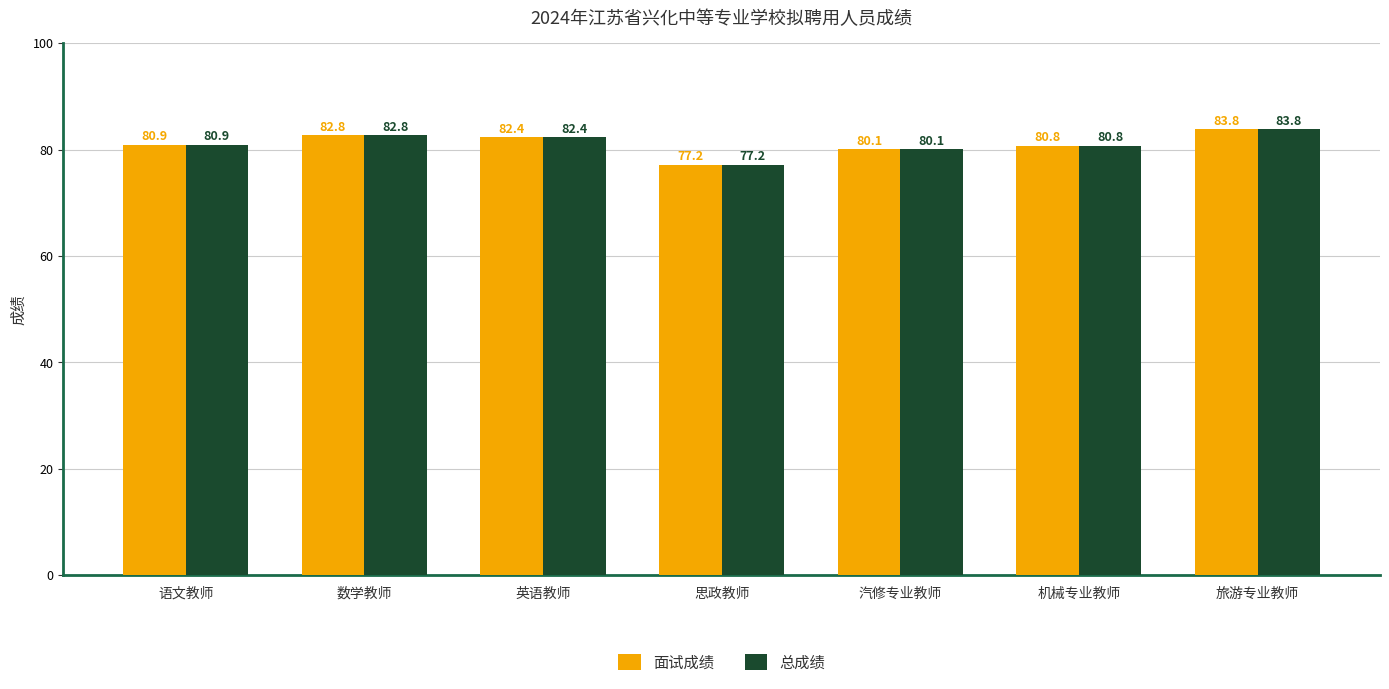

Is the value of 面试成绩 at 语文教师 greater than the value of 总成绩 at 数学教师?

No